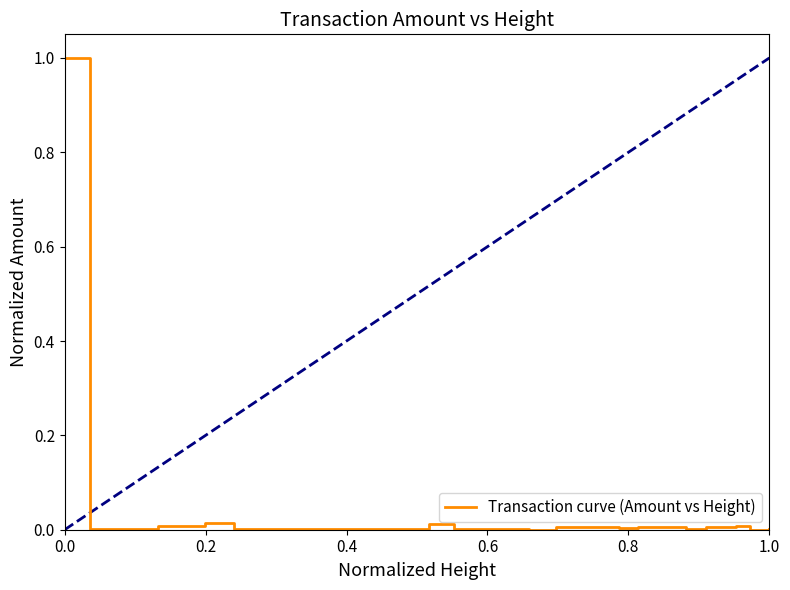

What is the difference between the maximum and minimum values?

1.0